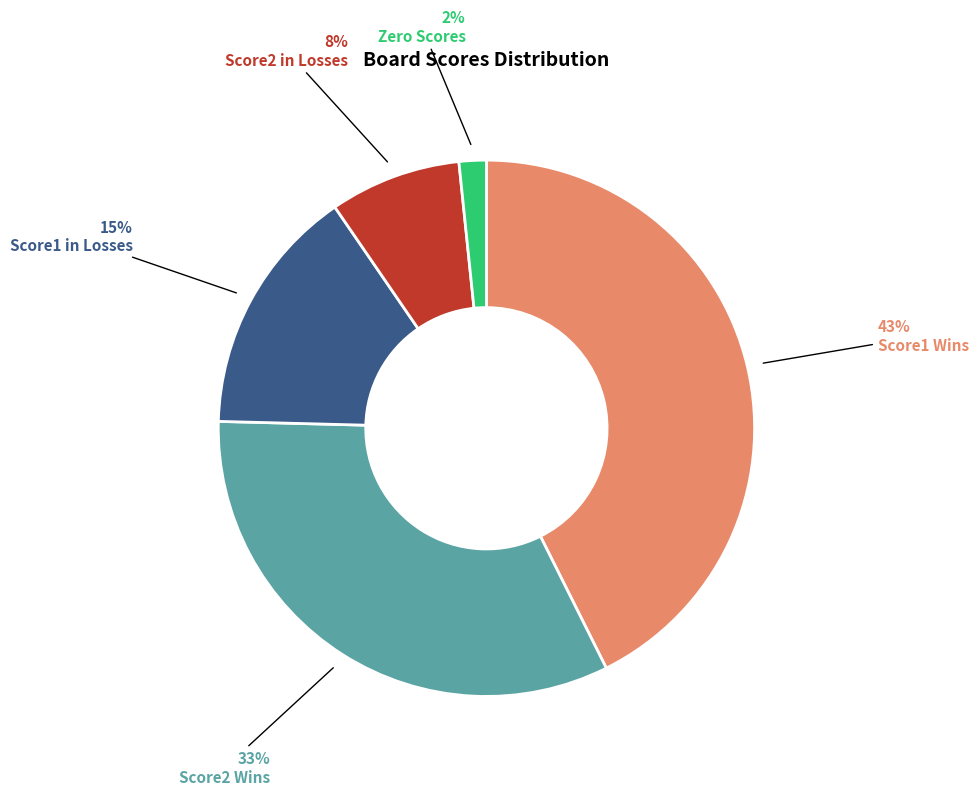

Is Score2 in Losses the majority of the pie?

No